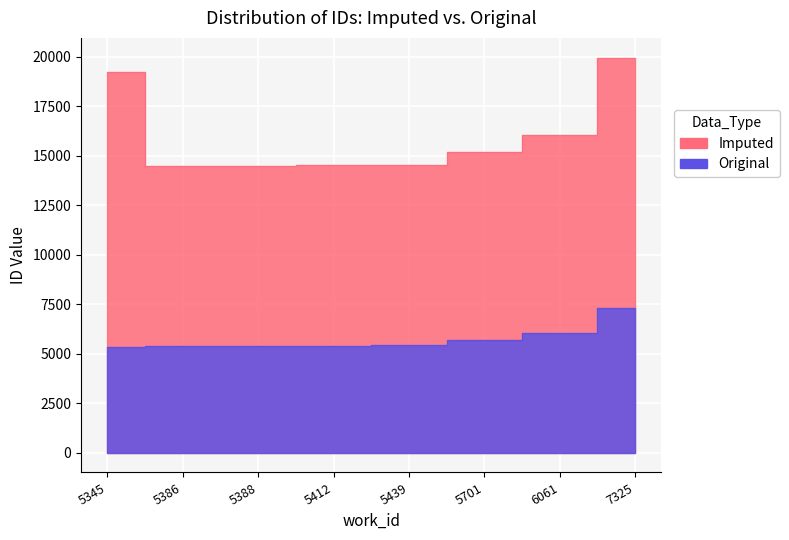

What is the value of the Original point at the 2nd from the left?

5388